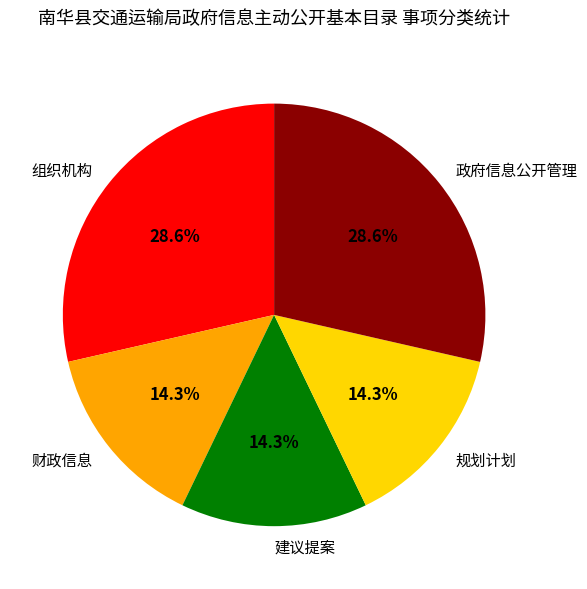

To the nearest percent, what is the average slice percentage?

20%